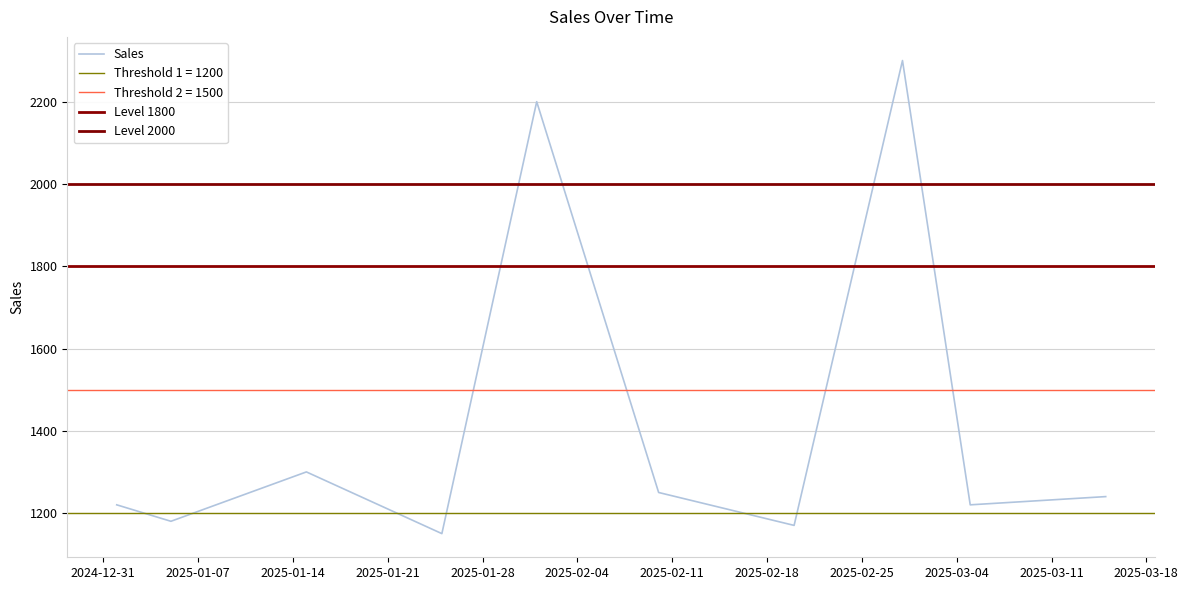

What is the label of the 1st point from the right?

2025-03-15